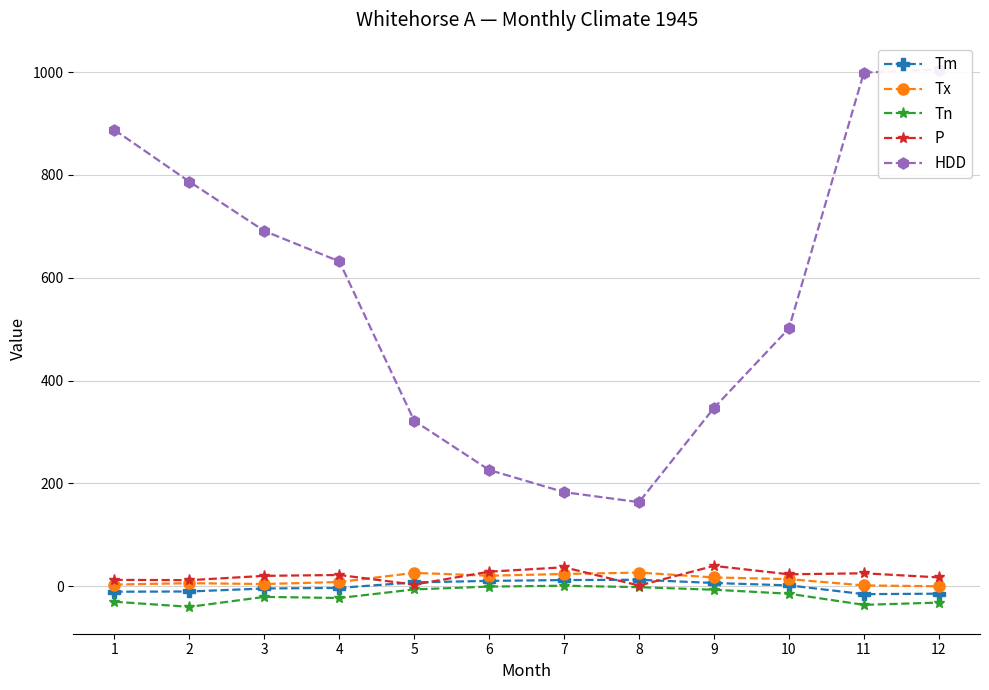

At which label does Tx first exceed 13?

5